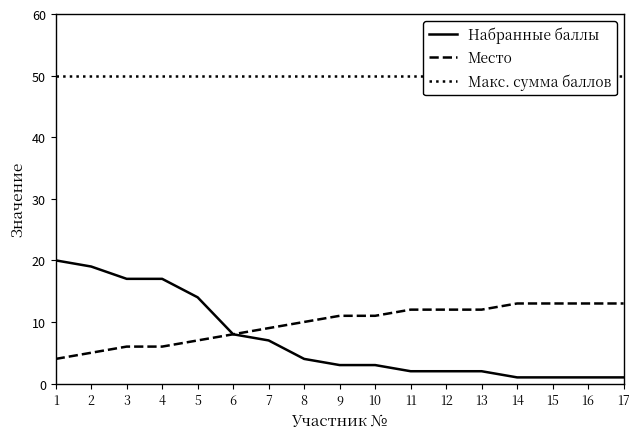

What is the sum of all Место values?

165